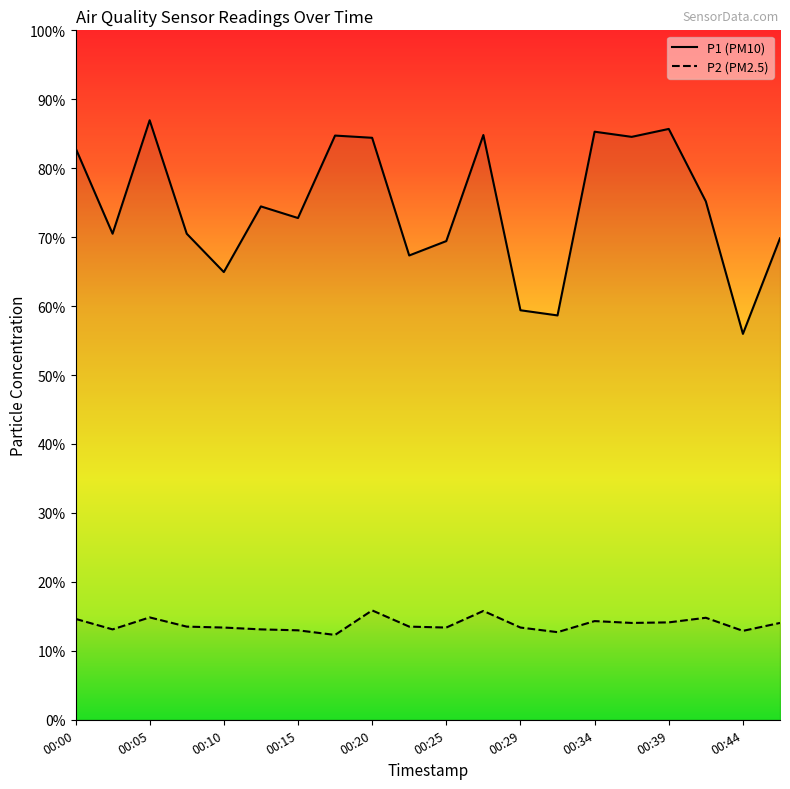

What is the difference between the P2 values at 00:34 and 00:27?

0.6